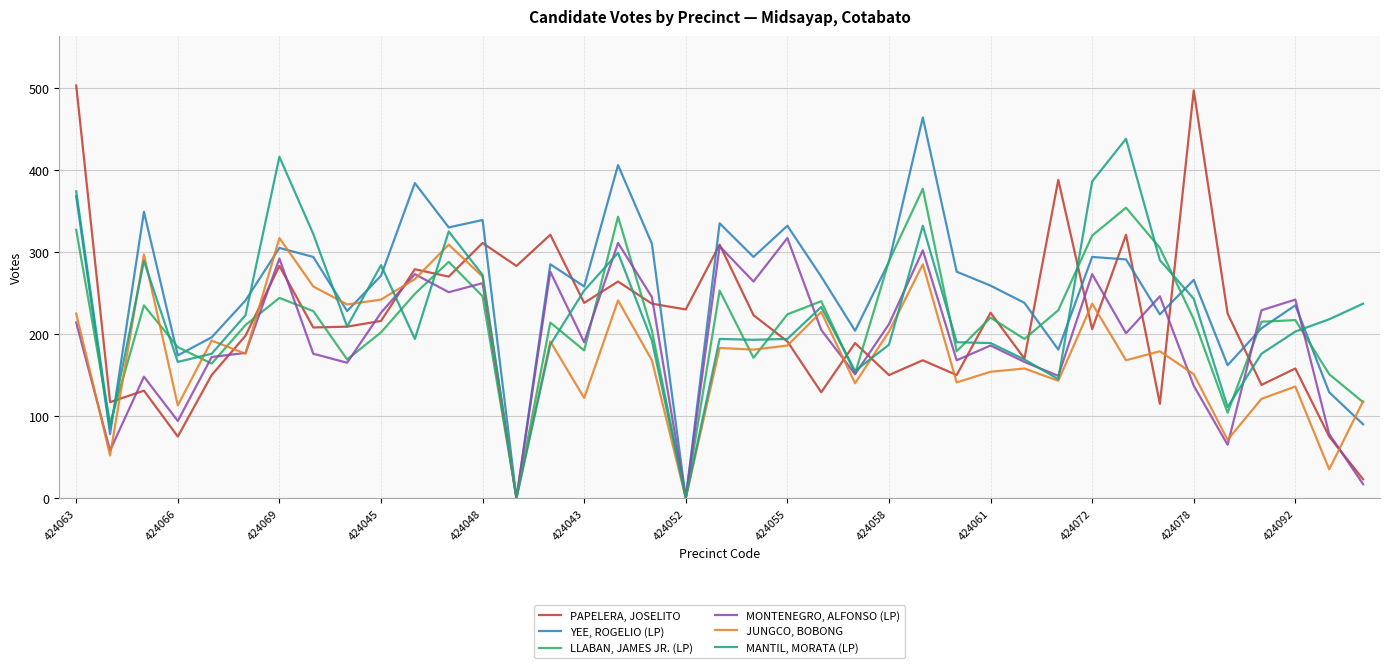

Which series has the largest range (max minus min)?

PAPELERA, JOSELITO